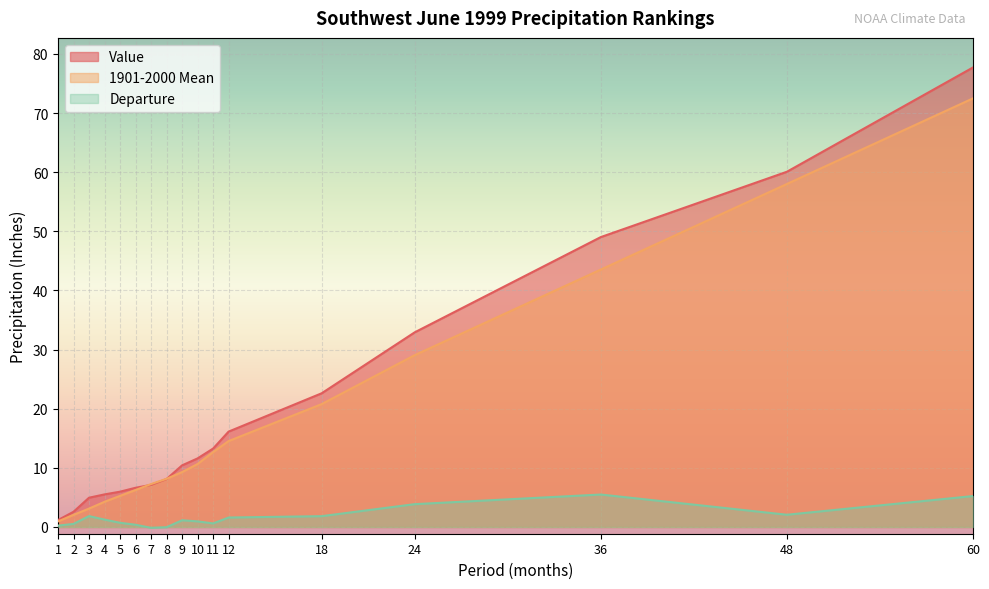

At which label does Value reach its peak?

60